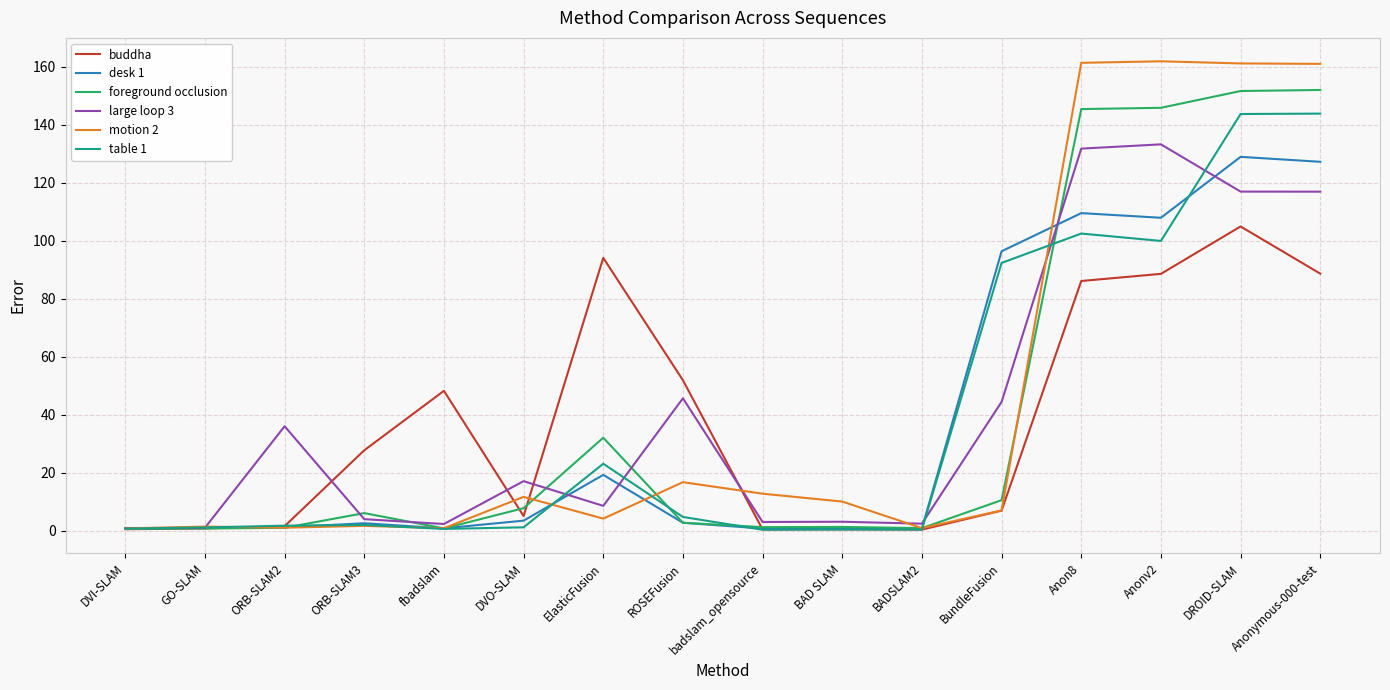

Where is the first local maximum for large loop 3?

ORB-SLAM2